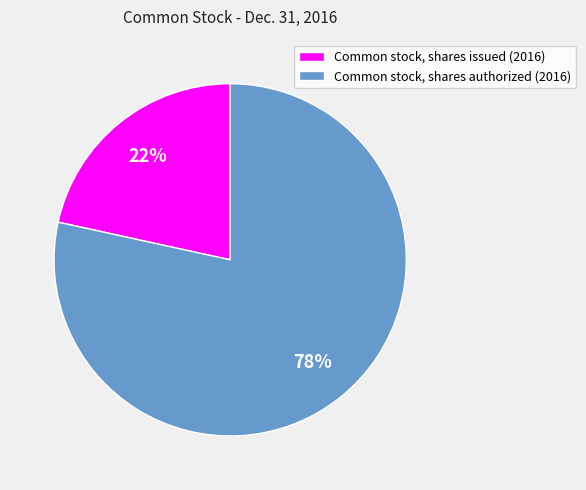

Is there a majority slice in this chart?

Yes